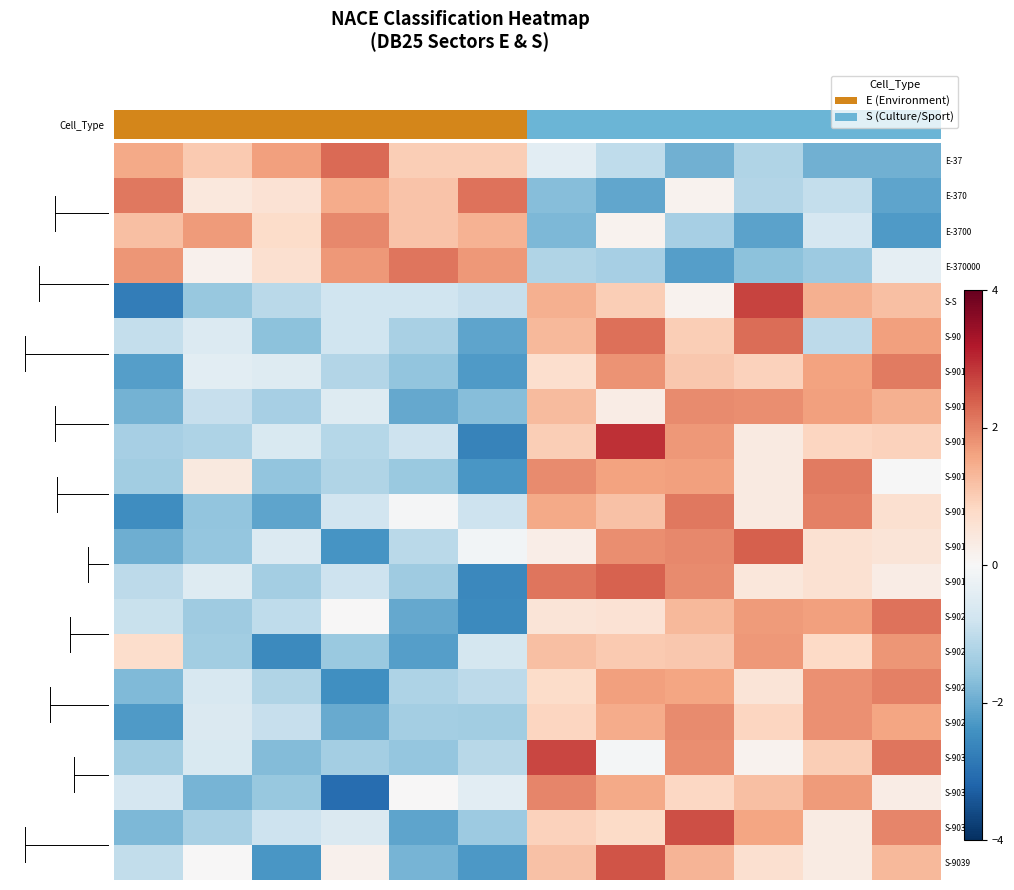

At which category is the sum across all series the highest?

8